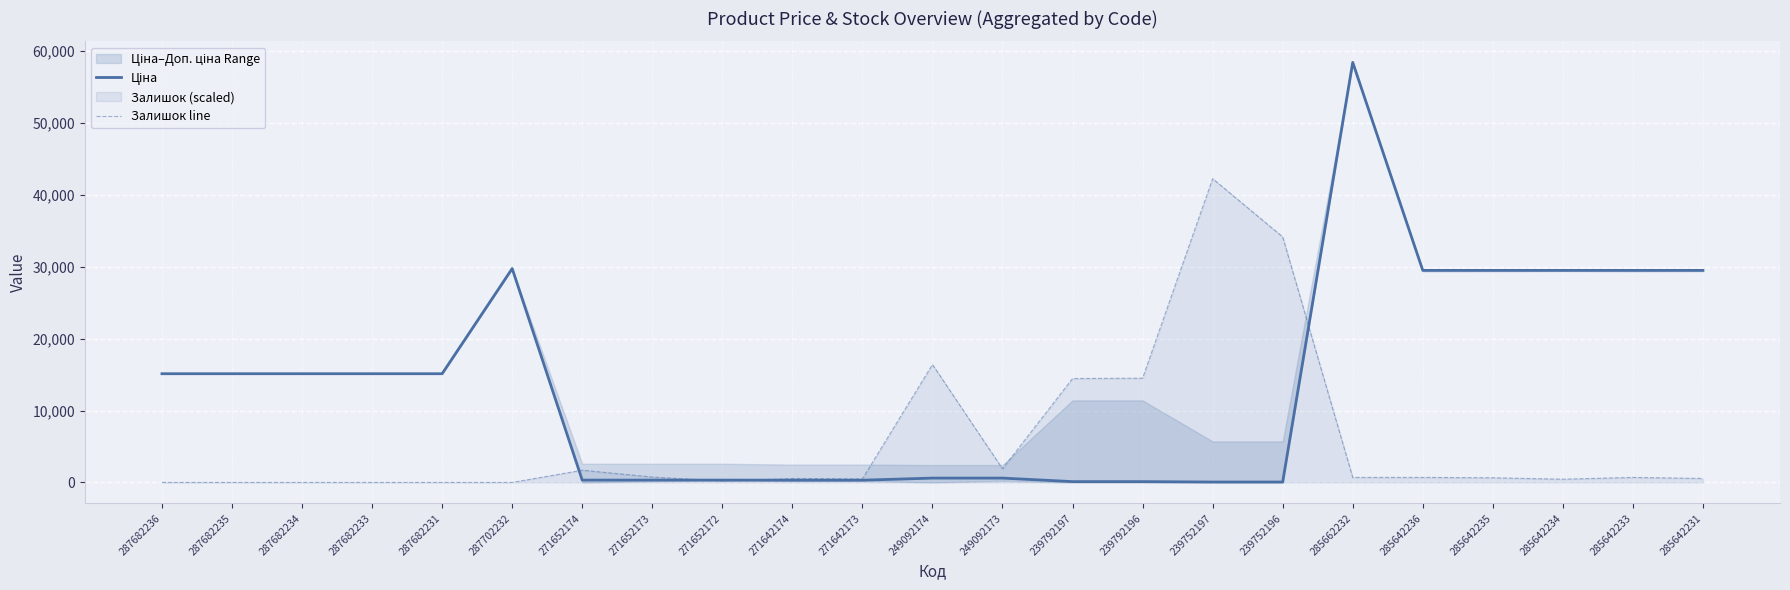

What is the sum of all Залишок line values?

131100.0